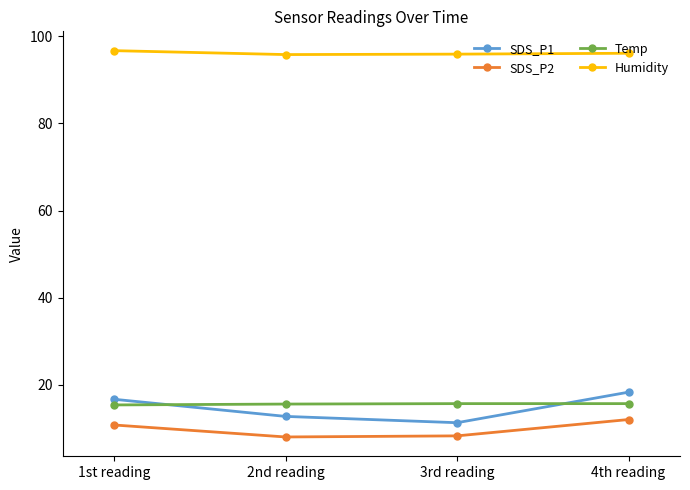

Which series has the largest range (max minus min)?

SDS_P1